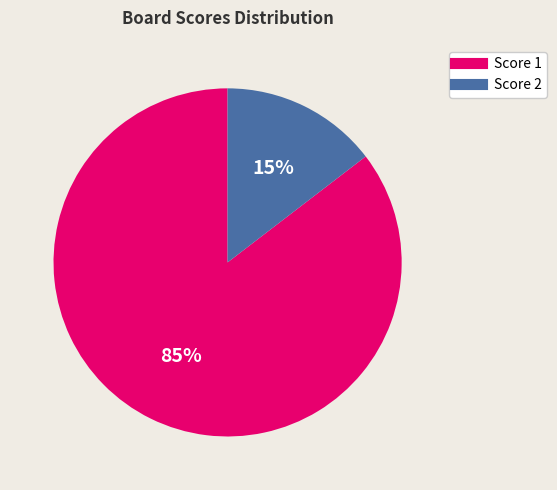

Is there a majority slice in this chart?

Yes